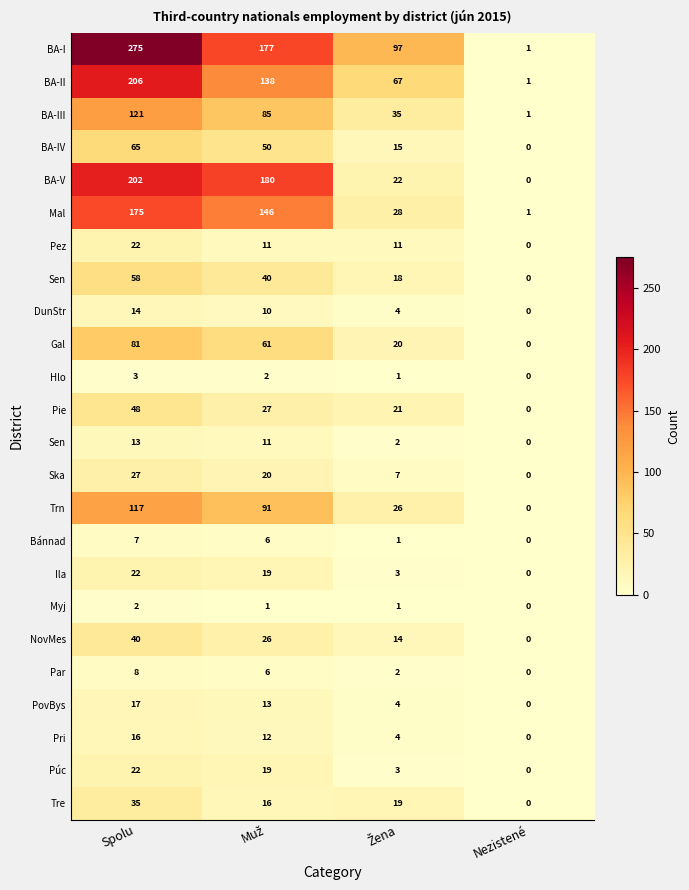

Between Muž and Žena, which is larger?

Muž